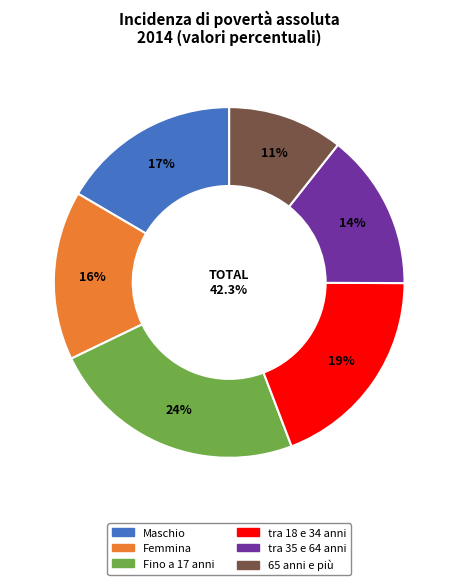

Combined, do Femmina and Fino a 17 anni account for over 50%?

No